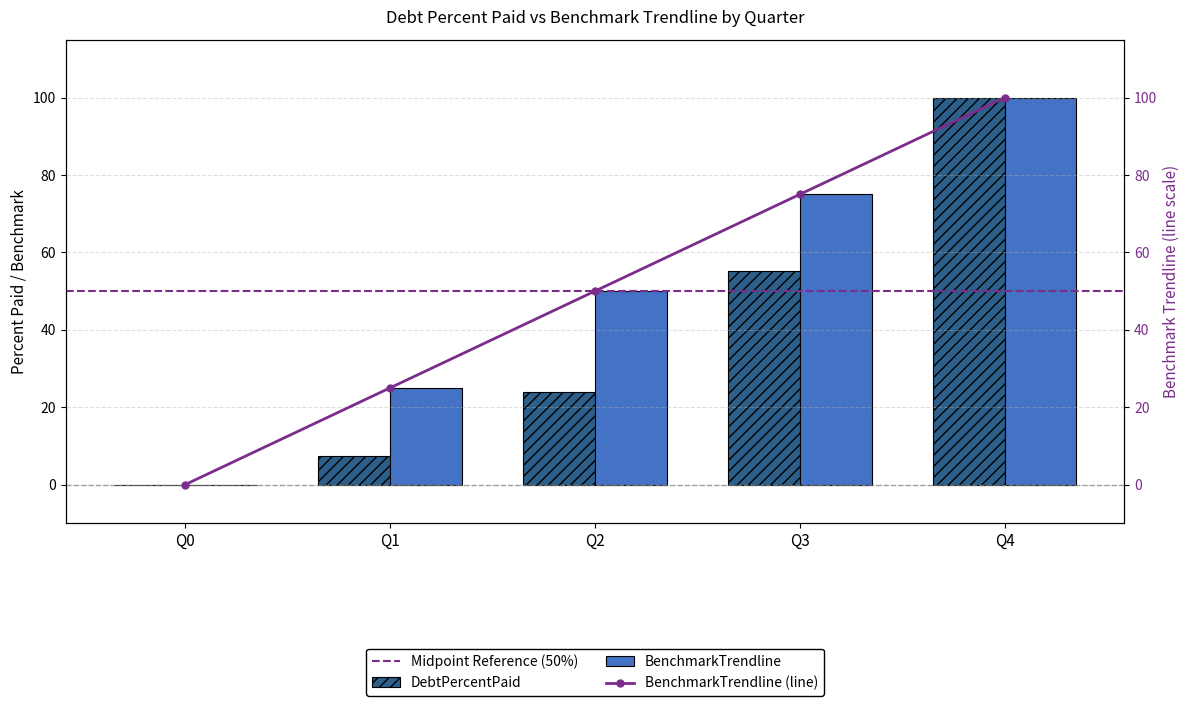

What is the approximate value of BenchmarkTrendline at Q2?

50.0